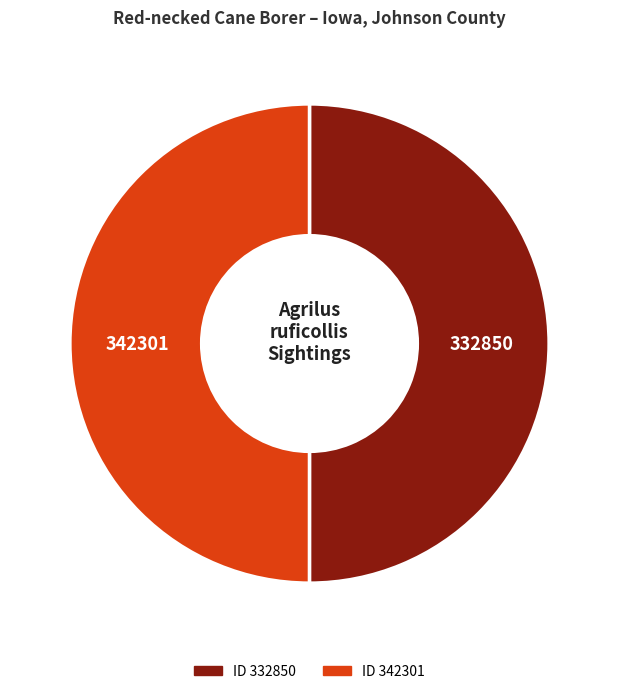

How many segments does this pie chart have?

2